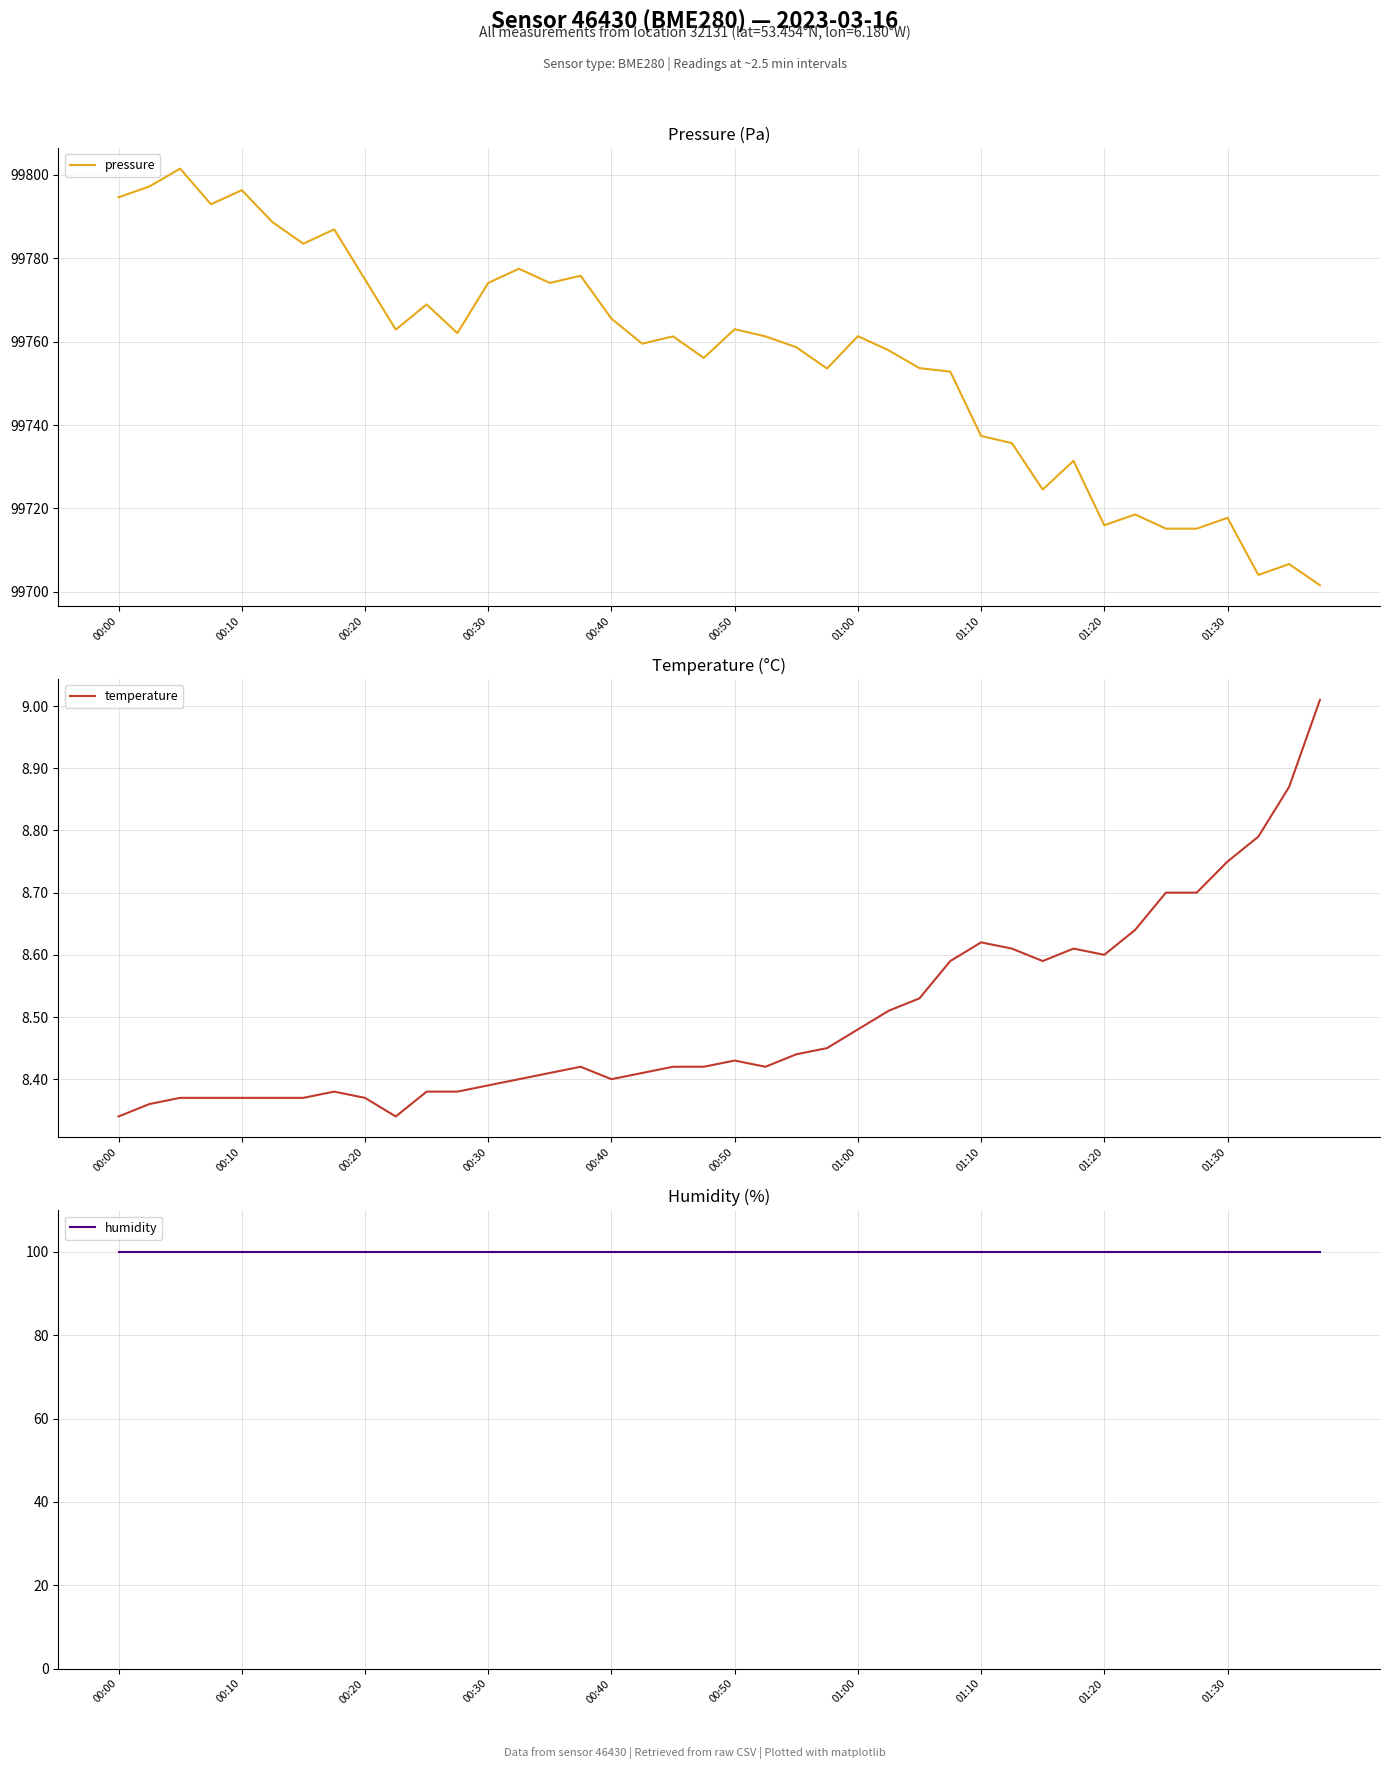

What is the value of the pressure point at the 8th from the left?

99786.9